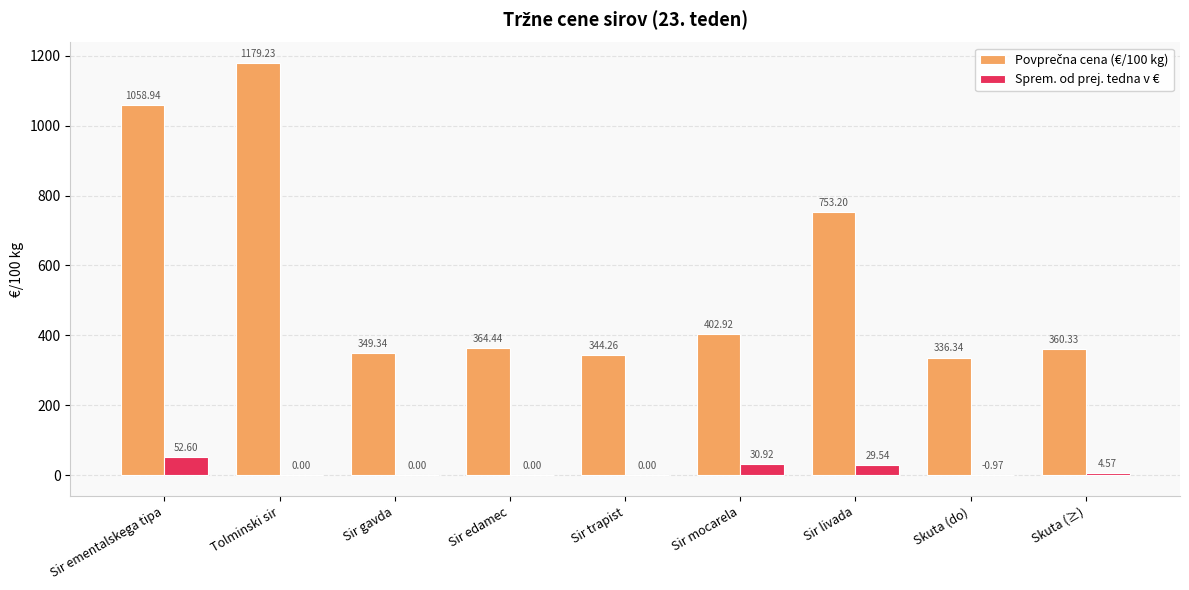

What is the total value across all series at Tolminski sir?

1179.2